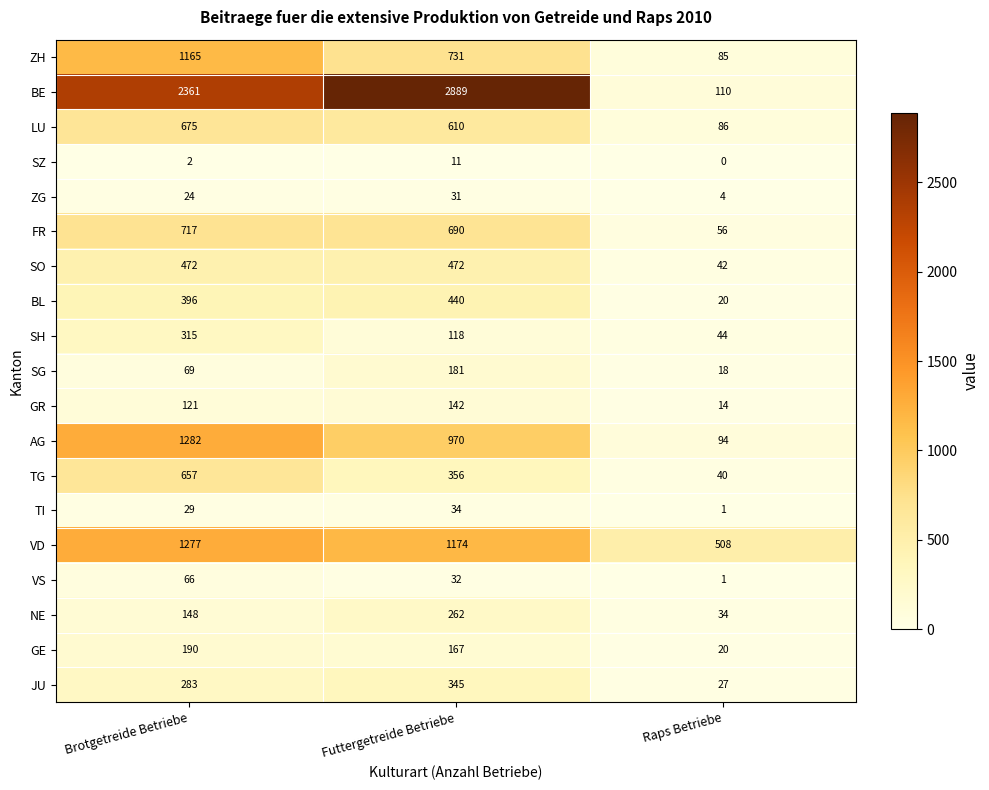

How many distinct data groups are displayed?

19